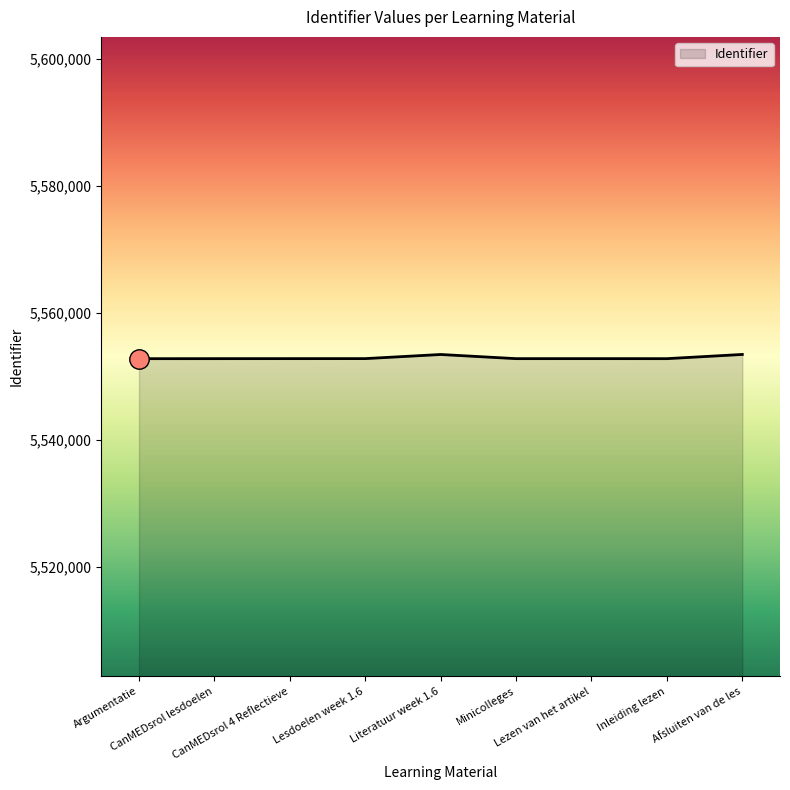

Approximately how many times larger is the value at Inleiding lezen compared to Lezen van het artikel?

1.0